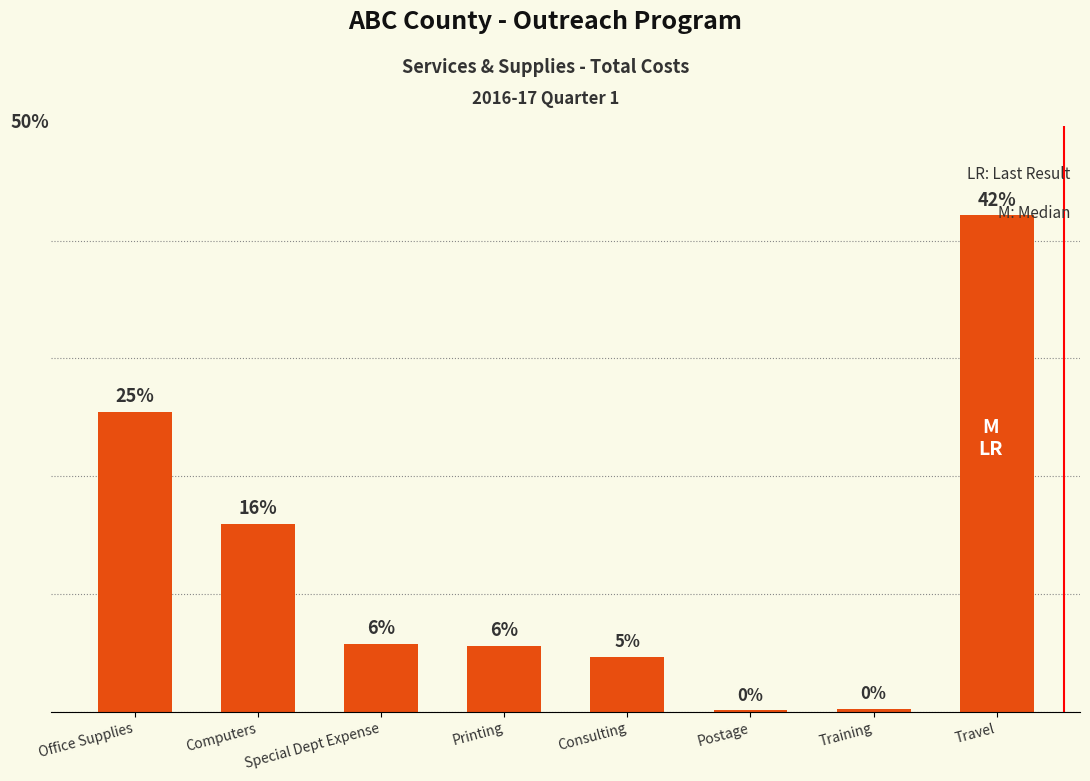

List the labels in order of value, smallest first.

Postage, Training, Consulting, Printing, Special Dept Expense, Computers, Office Supplies, Travel